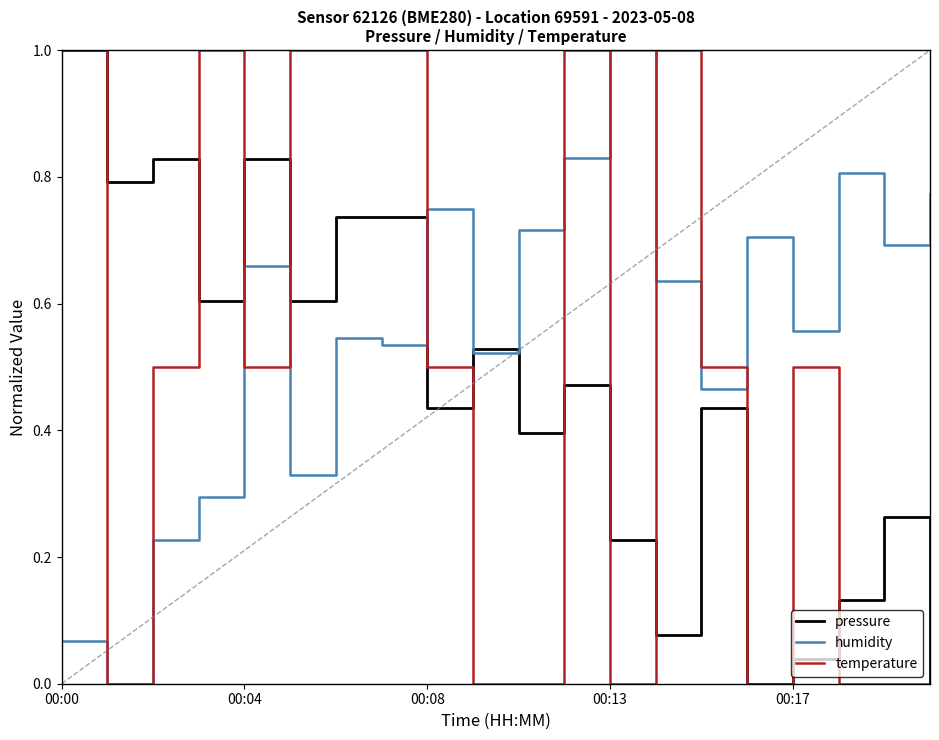

Which series has the largest total across all categories?

humidity